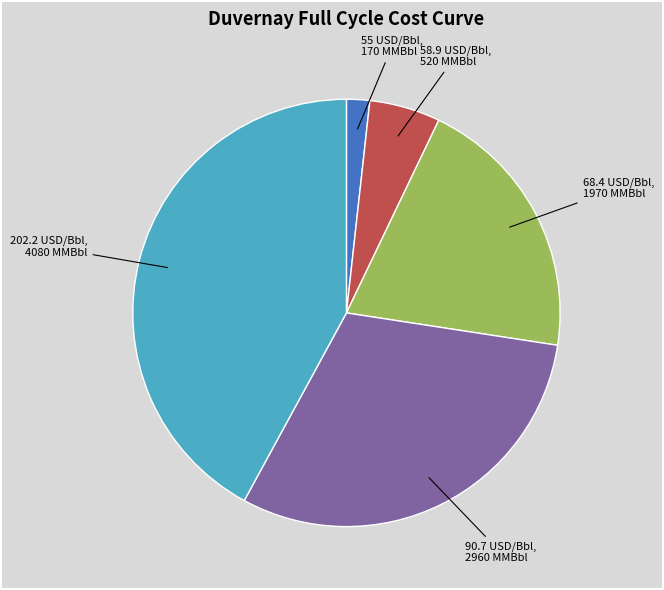

Which slice is the largest?

202.2 USD/Bbl, 4080 MMBbl